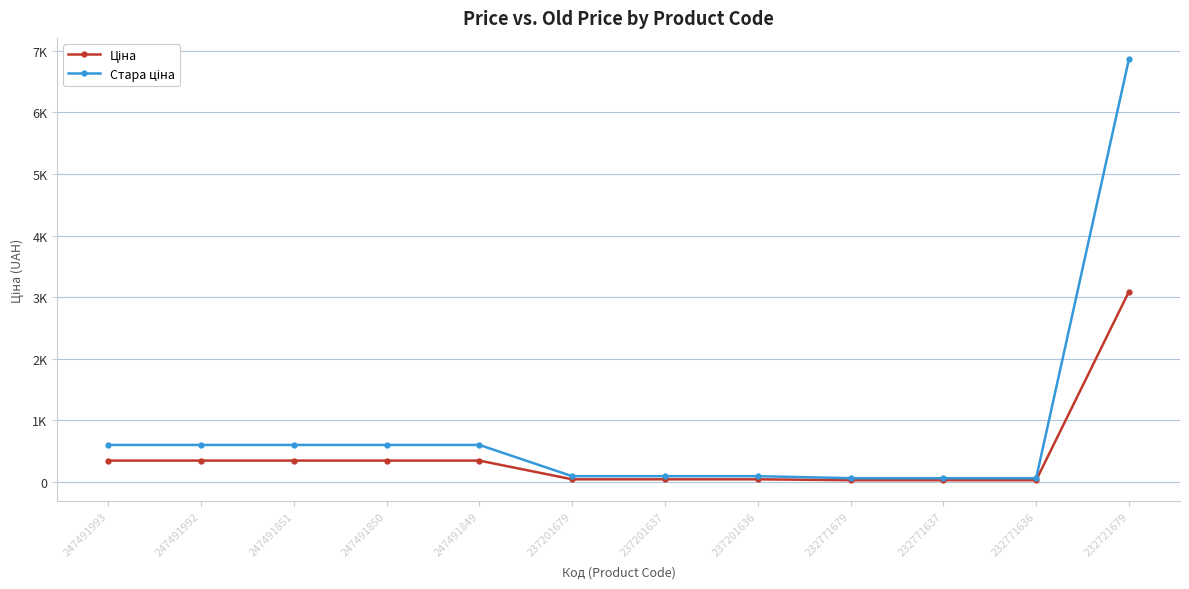

Is this an area chart (filled region under the line)?

No